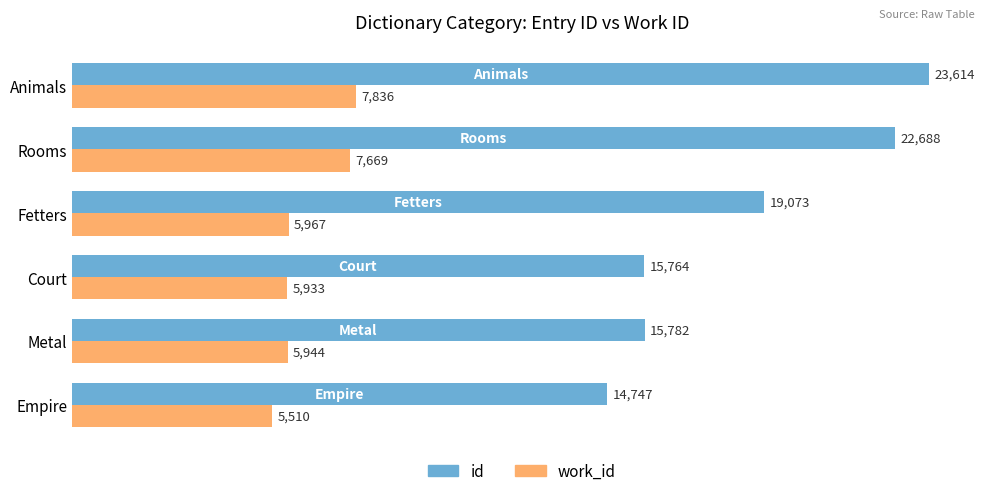

What is the difference between the maximum and second lowest values in the work_id series?

1903